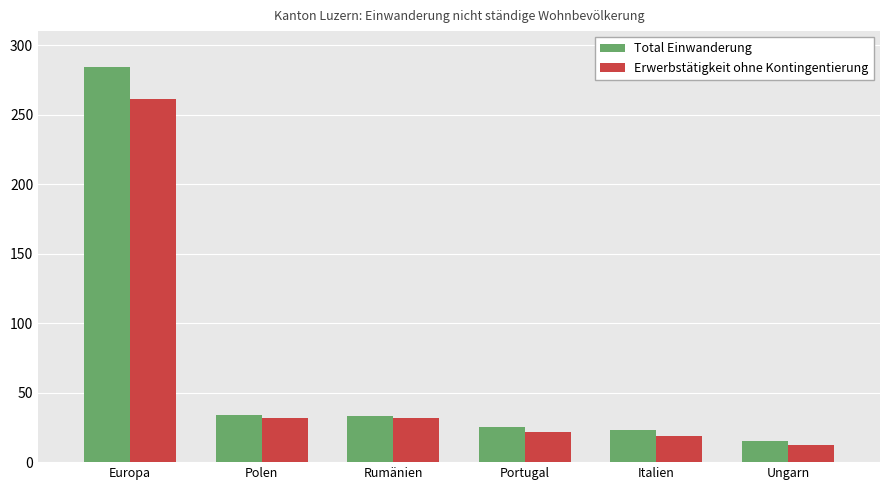

Is the value of Total Einwanderung at Ungarn greater than the value of Erwerbstätigkeit ohne Kontingentierung at Ungarn?

Yes